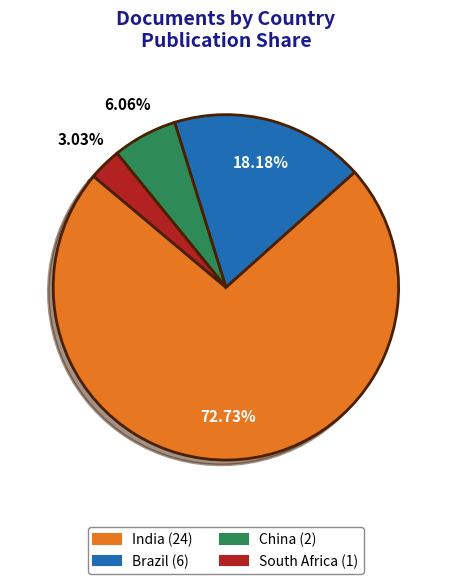

To the nearest percent, what is the difference between the largest and smallest slice percentages?

70%